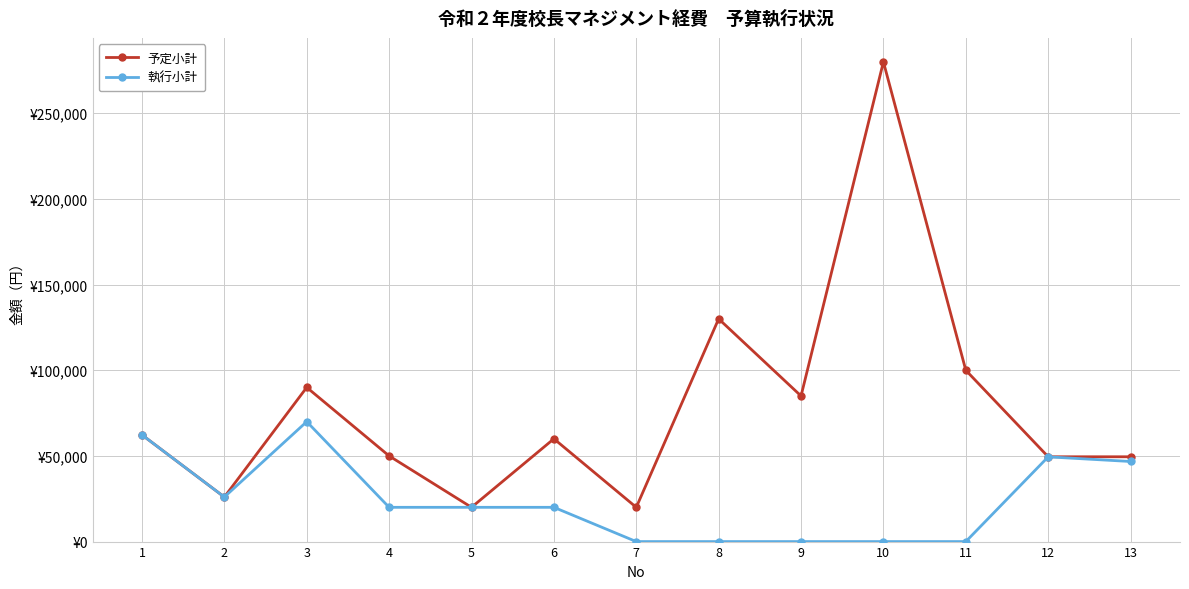

The 予定小計 series shows 28171 at 11. True or false?

False